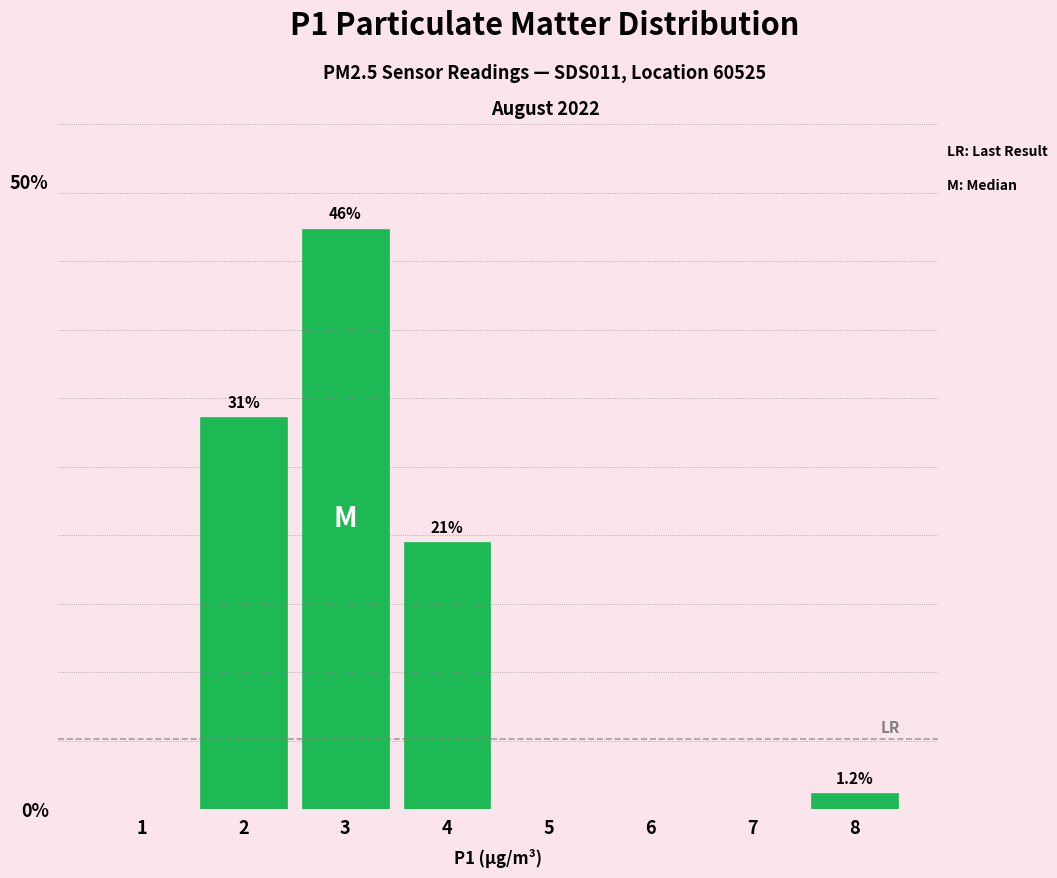

Are the bars horizontal?

No